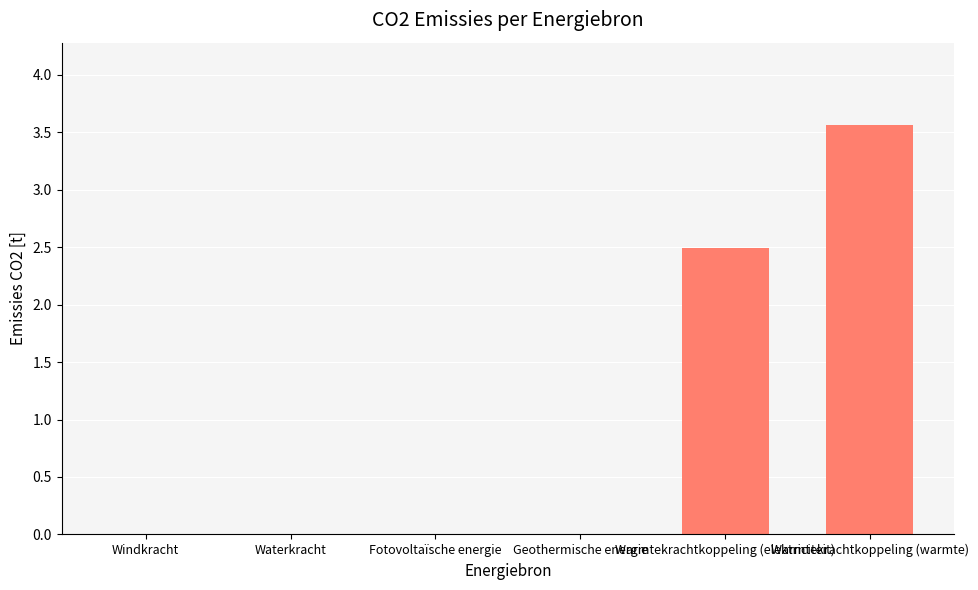

Count the values in the range 0 to 2.

4